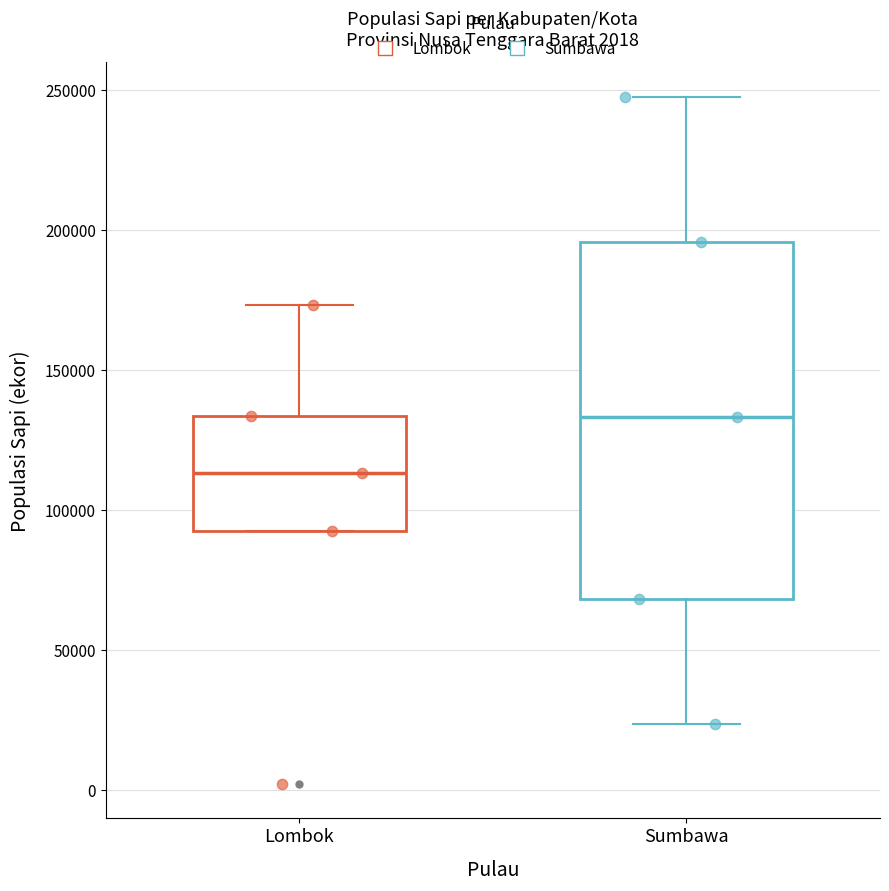

Which box is the tallest, from its lower edge to its upper edge?

Sumbawa